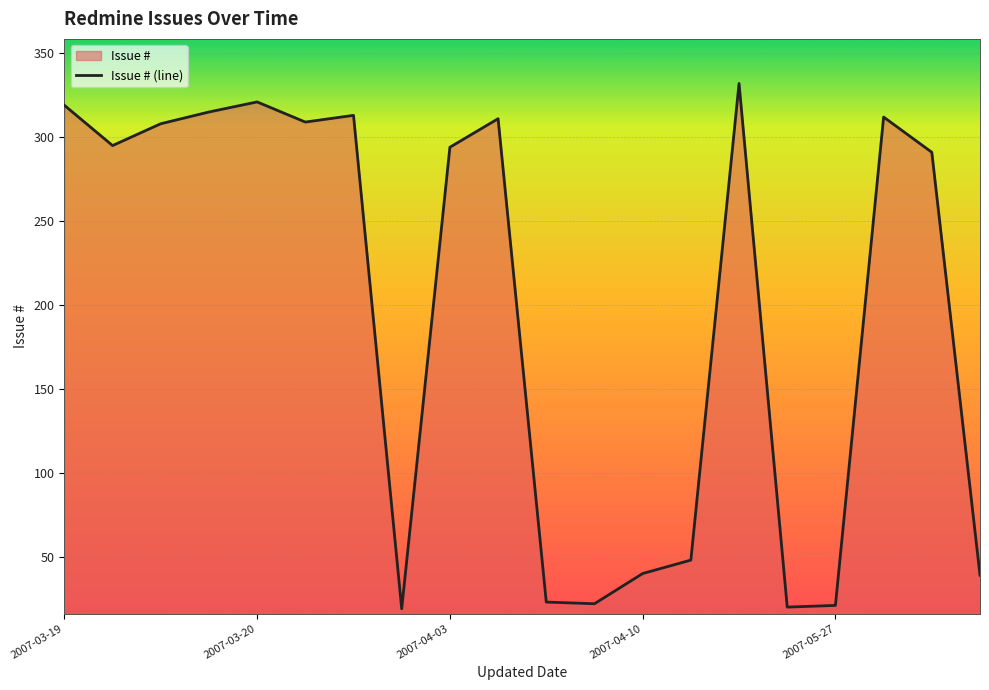

The chart shows a value of 59 at 2007-04-10. True or false?

False